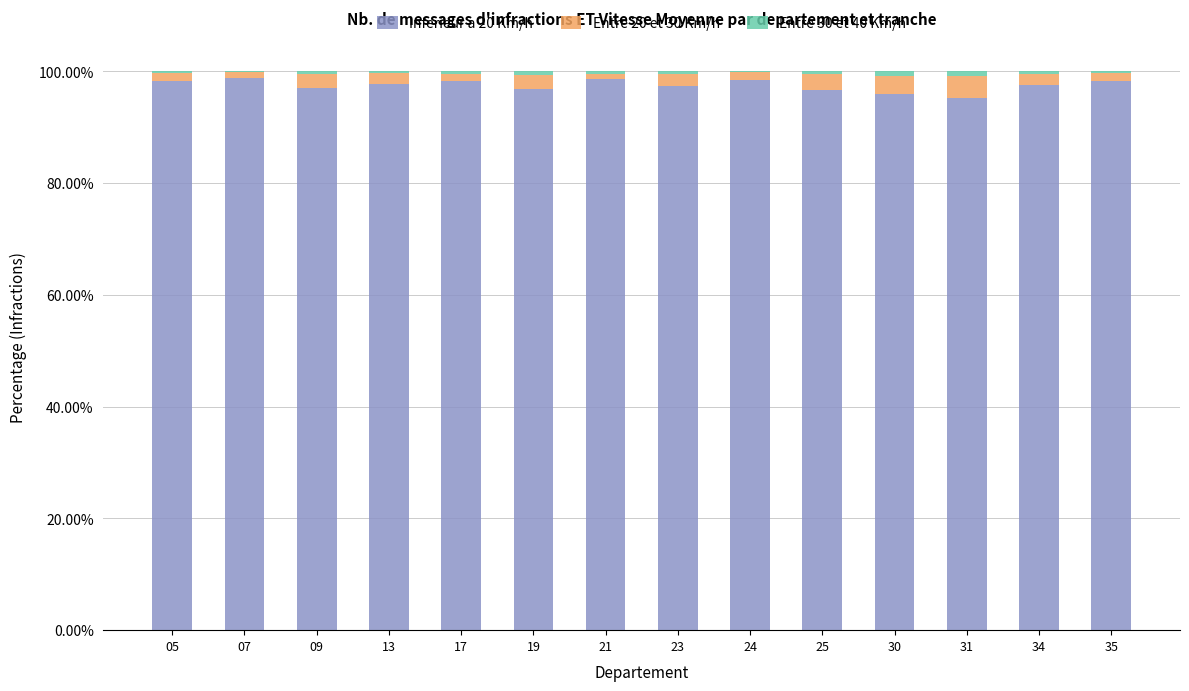

At 21, list the series in order from smallest to largest.

Entre 30 et 40 Km/h, Entre 20 et 30 Km/h, Inferieur a 20 Km/h